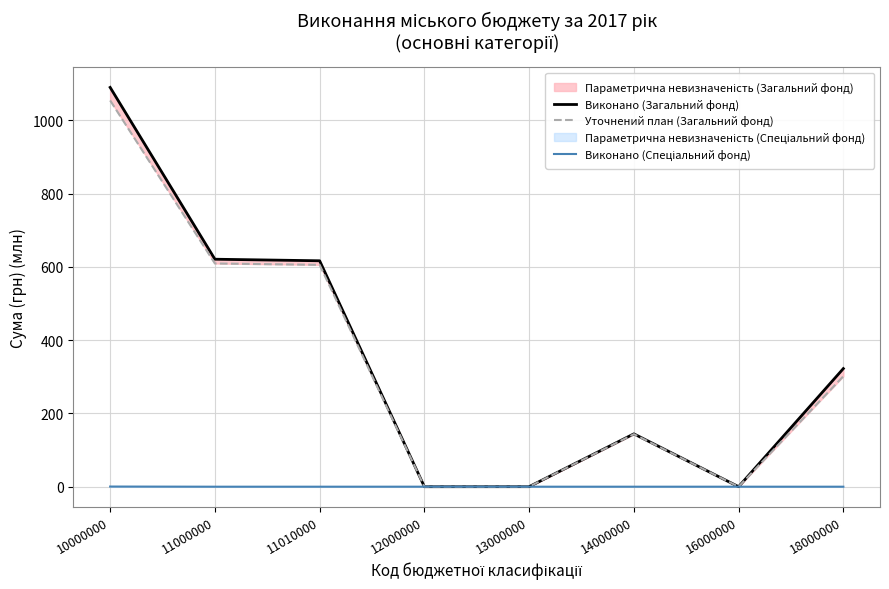

How many values in the Виконано (Загальний фонд) series exceed 322?

4